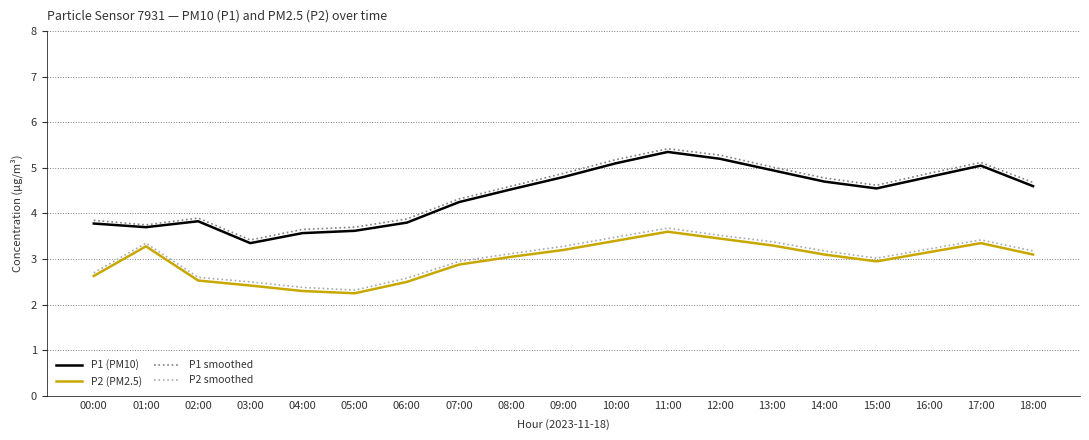

True or false: P2 (PM2.5) and P1 (PM10) intersect in this chart.

False